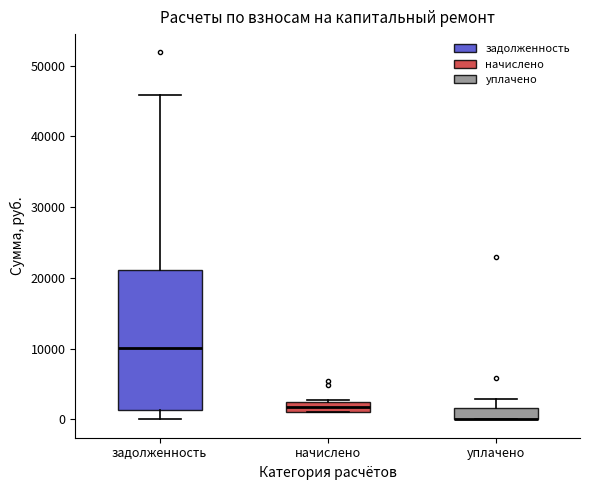

Which box is the tallest, from its lower edge to its upper edge?

задолженность